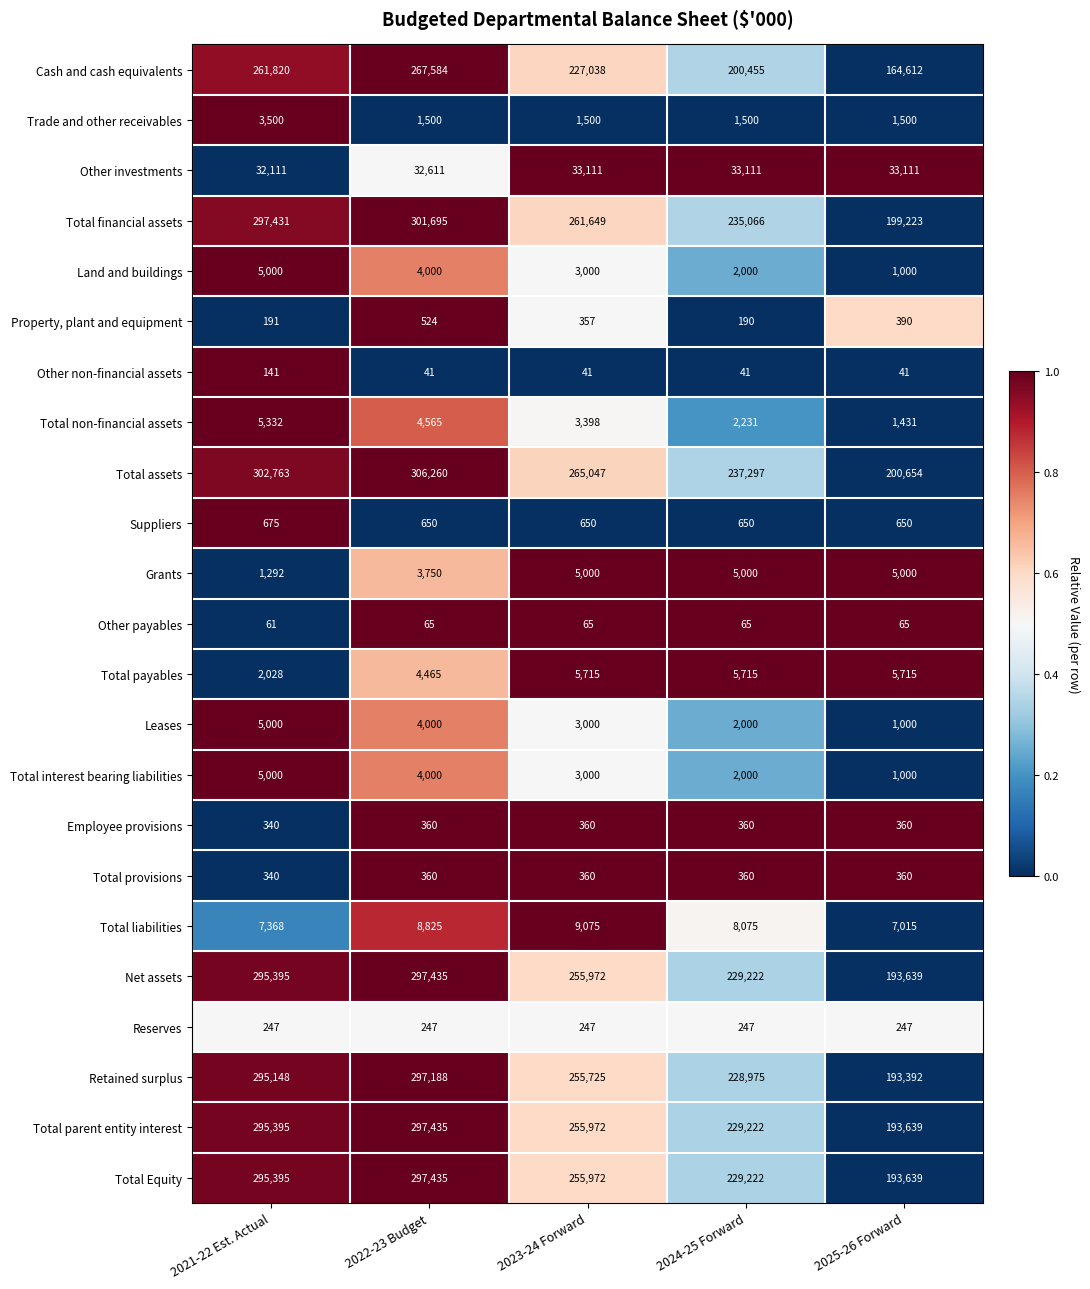

What is the maximum value shown in the chart?

306260